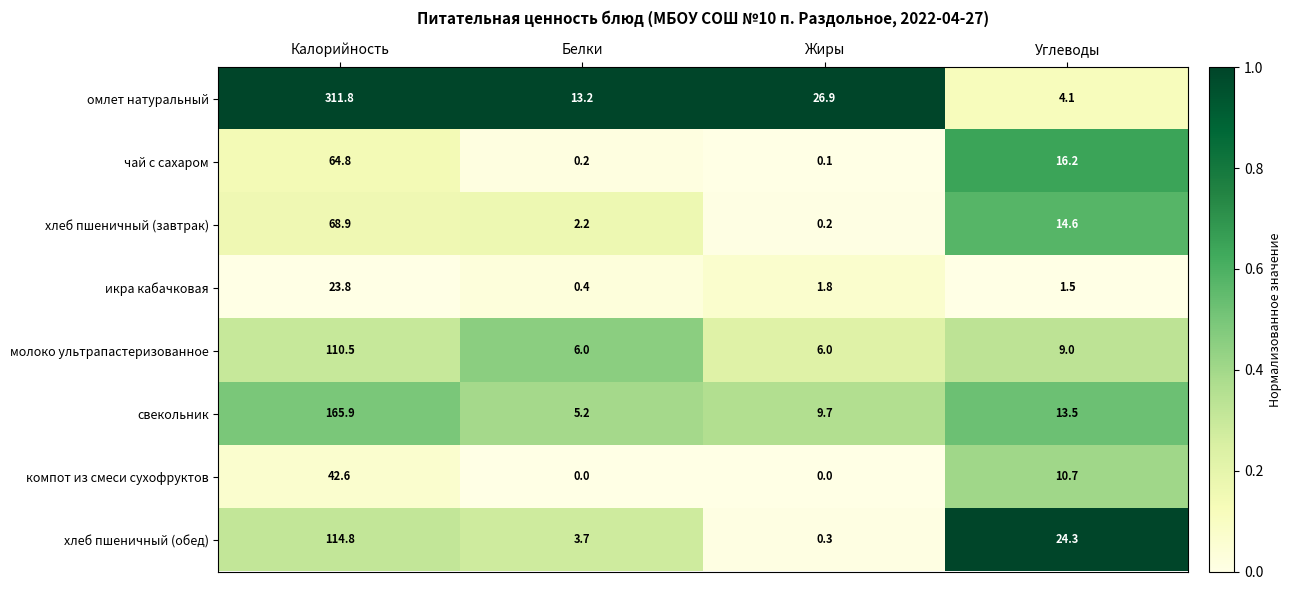

Which series has the largest range (max minus min)?

омлет натуральный